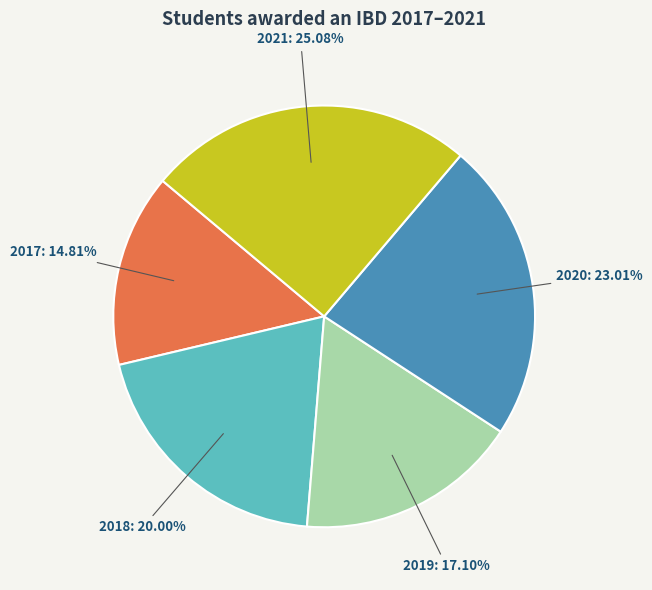

Count the number of slices in the pie.

5